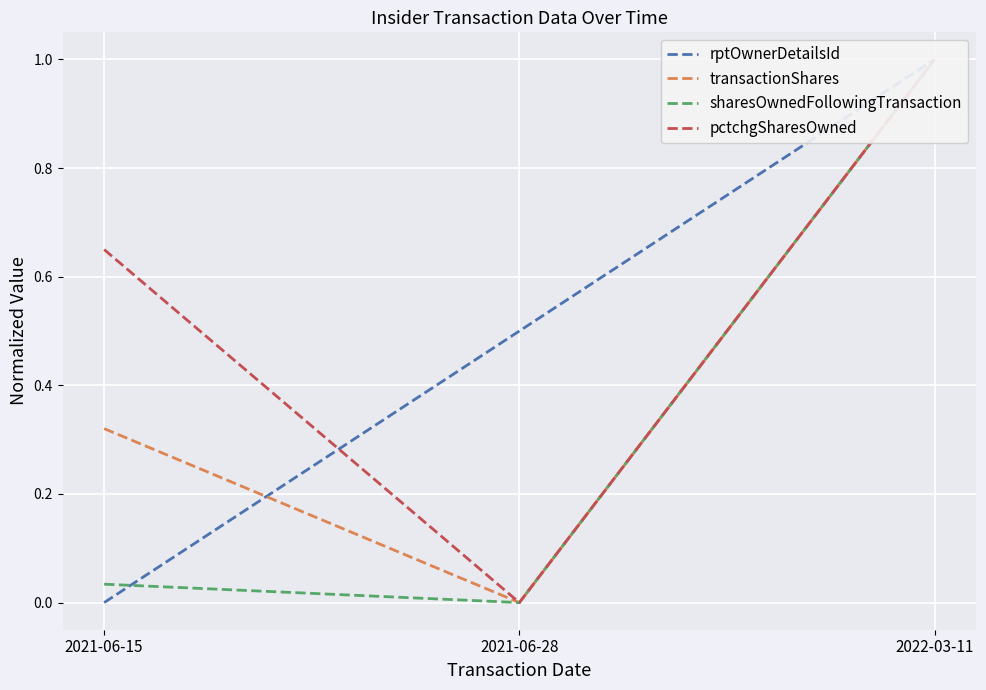

Reading left to right, transcribe all the data shown in this chart.

rptOwnerDetailsId: 2021-06-15=0.0	2021-06-28=0.5	2022-03-11=1.0
transactionShares: 2021-06-15=0.3	2021-06-28=0.0	2022-03-11=1.0
sharesOwnedFollowingTransaction: 2021-06-15=0.0	2021-06-28=0.0	2022-03-11=1.0
pctchgSharesOwned: 2021-06-15=0.7	2021-06-28=0.0	2022-03-11=1.0